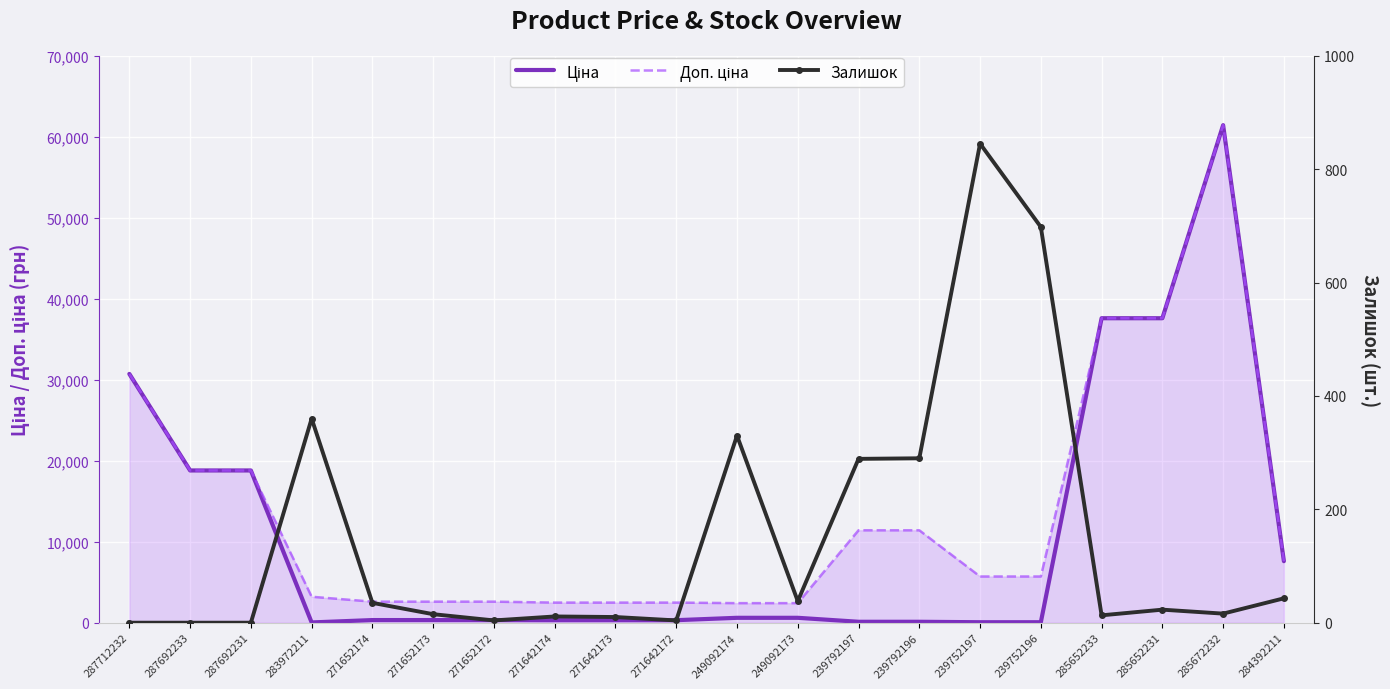

What is the value of the Доп. ціна point at the 9th from the left?

2482.4